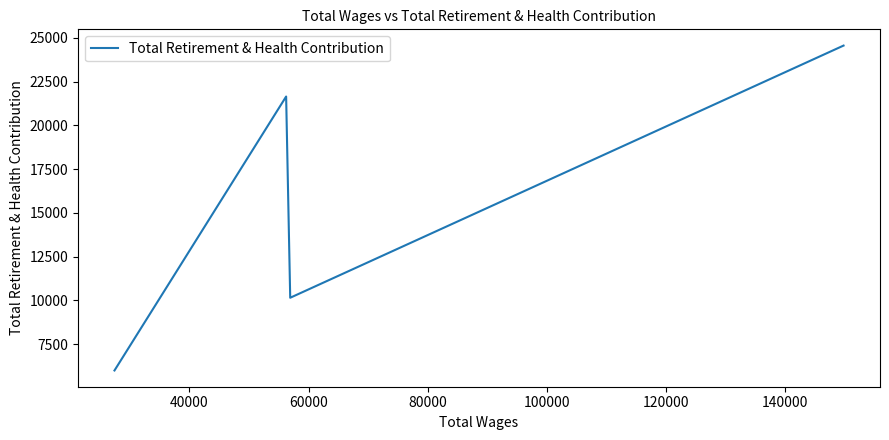

What is the maximum value shown in the chart?

24566